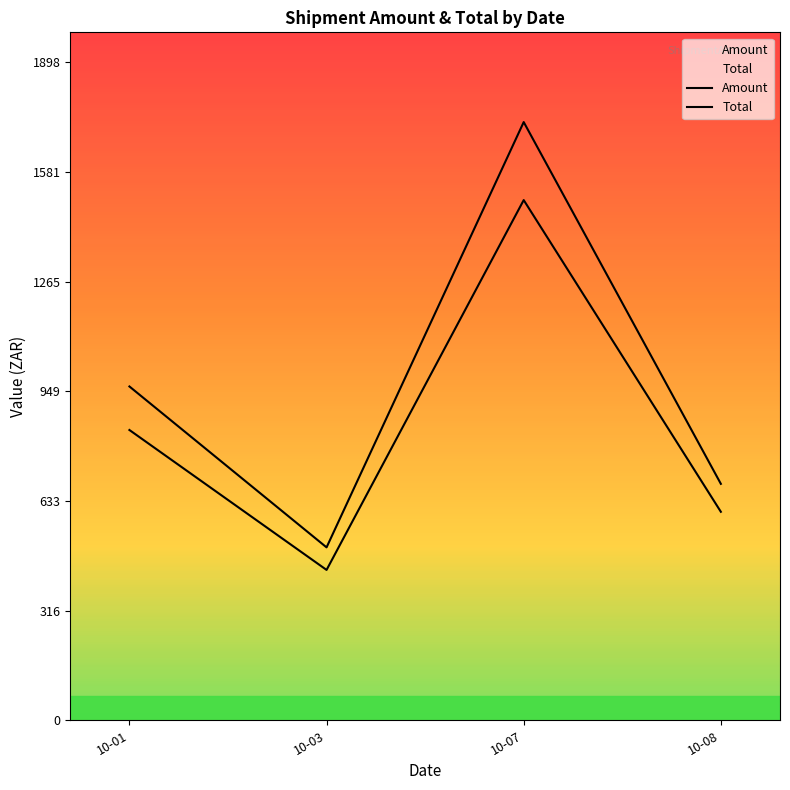

In Amount, how many points are lower than both neighbors (excluding endpoints)?

1